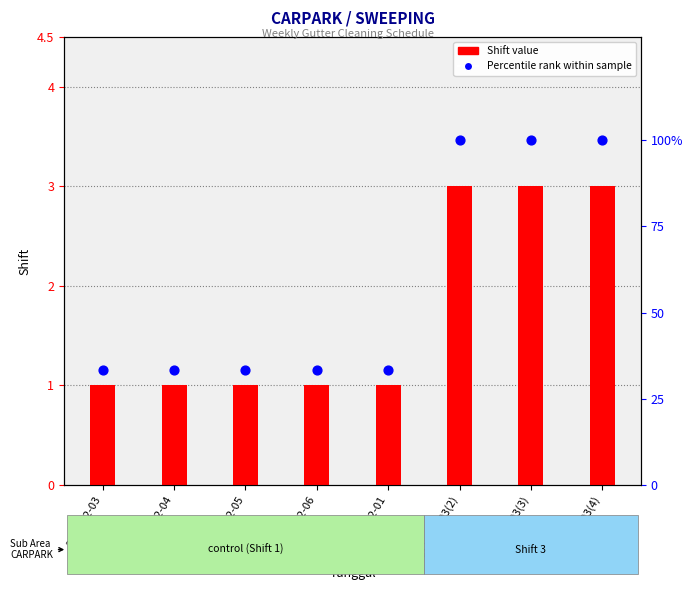

Which series contains the highest Y value?

Percentile rank within sample